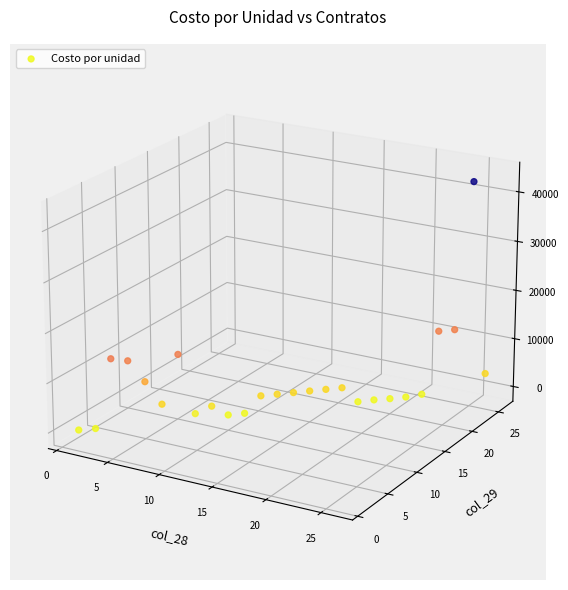

Between 20 and 11, which is larger?

11